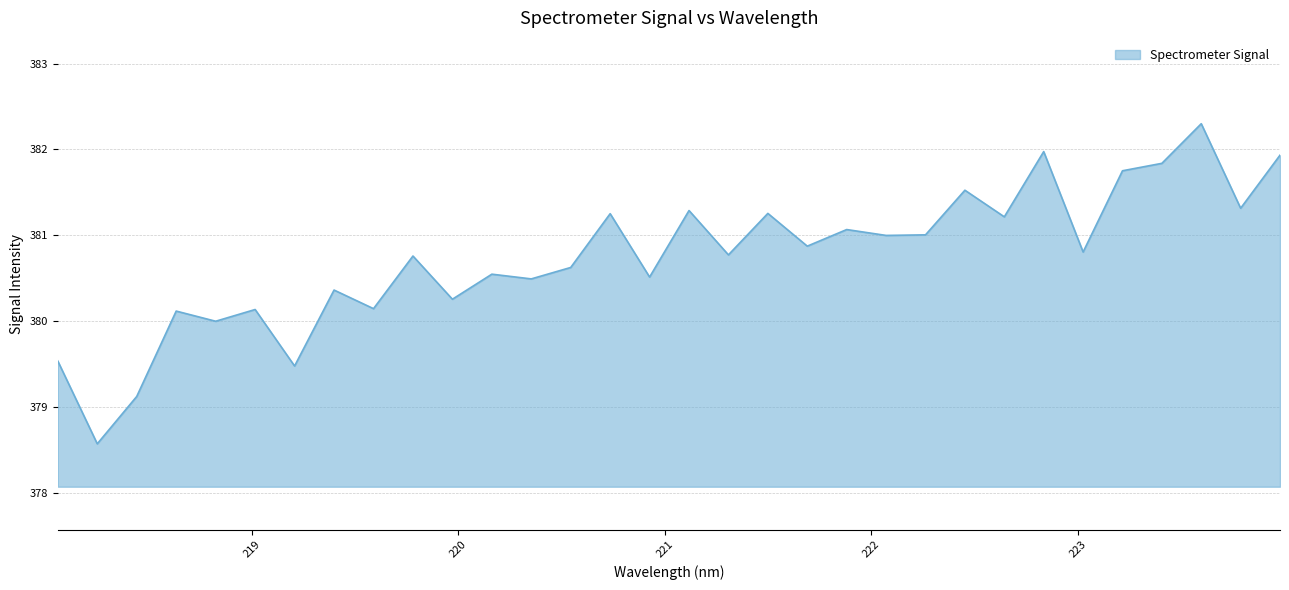

What is the difference between the maximum and minimum values?

3.7